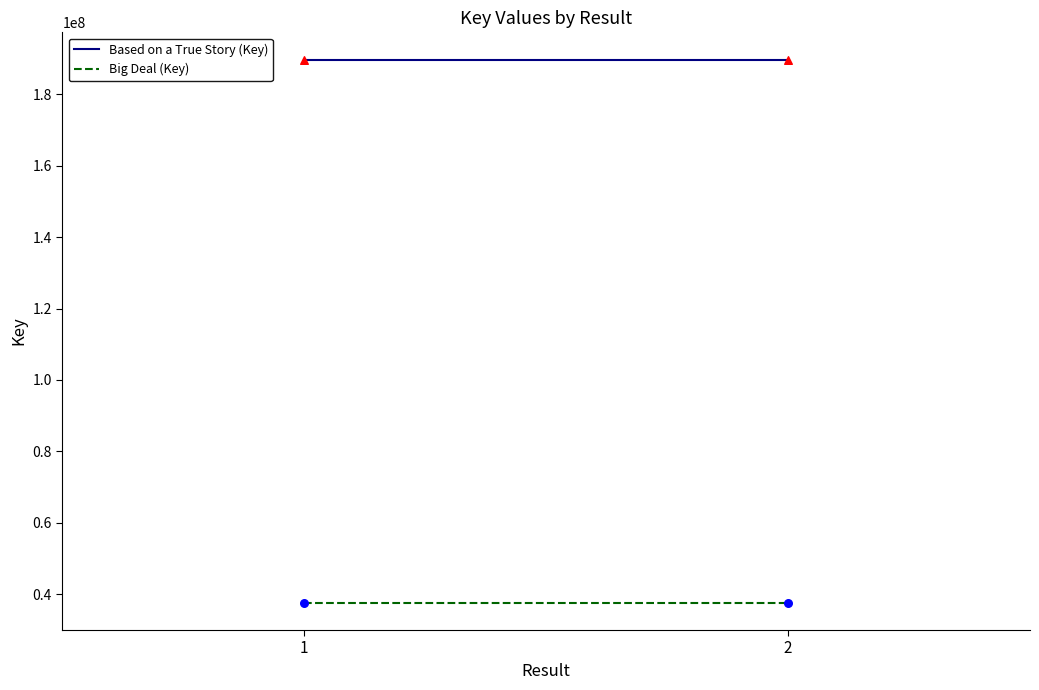

Which series reaches the maximum Y coordinate?

Based on a True Story (Key)